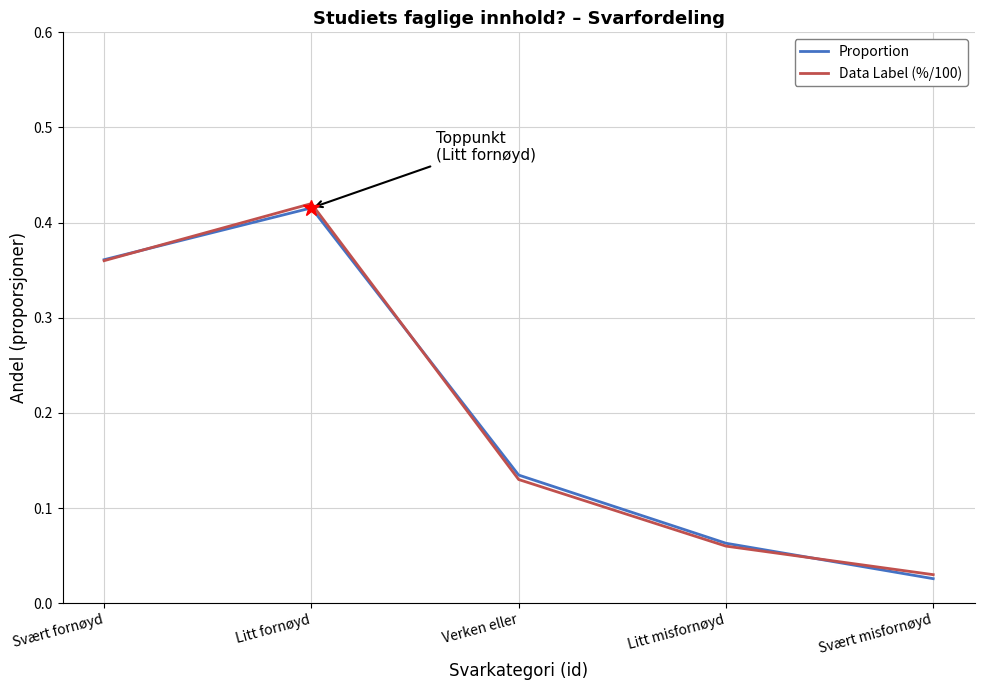

Does the chart display data point markers on the line(s)?

No